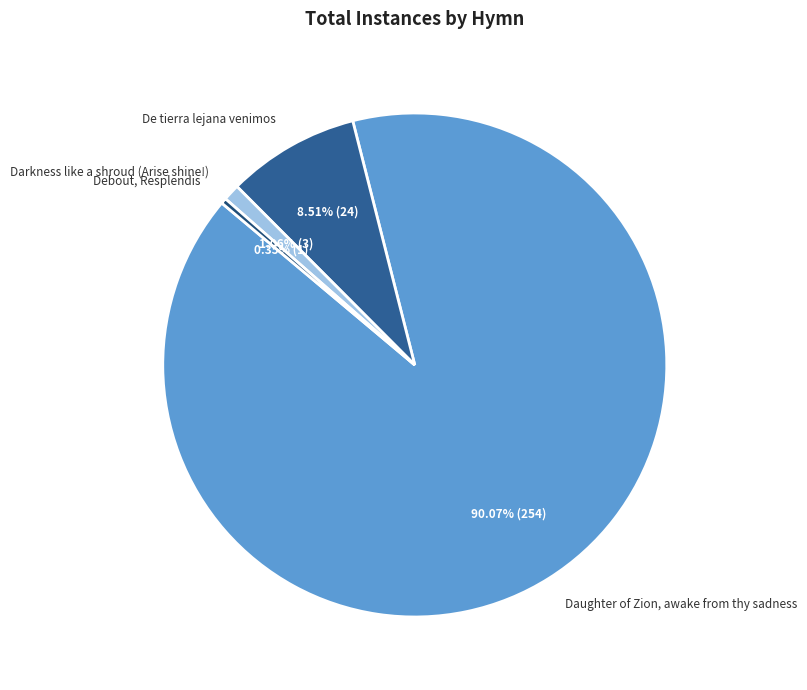

Between Daughter of Zion, awake from thy sadness and Darkness like a shroud (Arise shine!), which is larger?

Daughter of Zion, awake from thy sadness